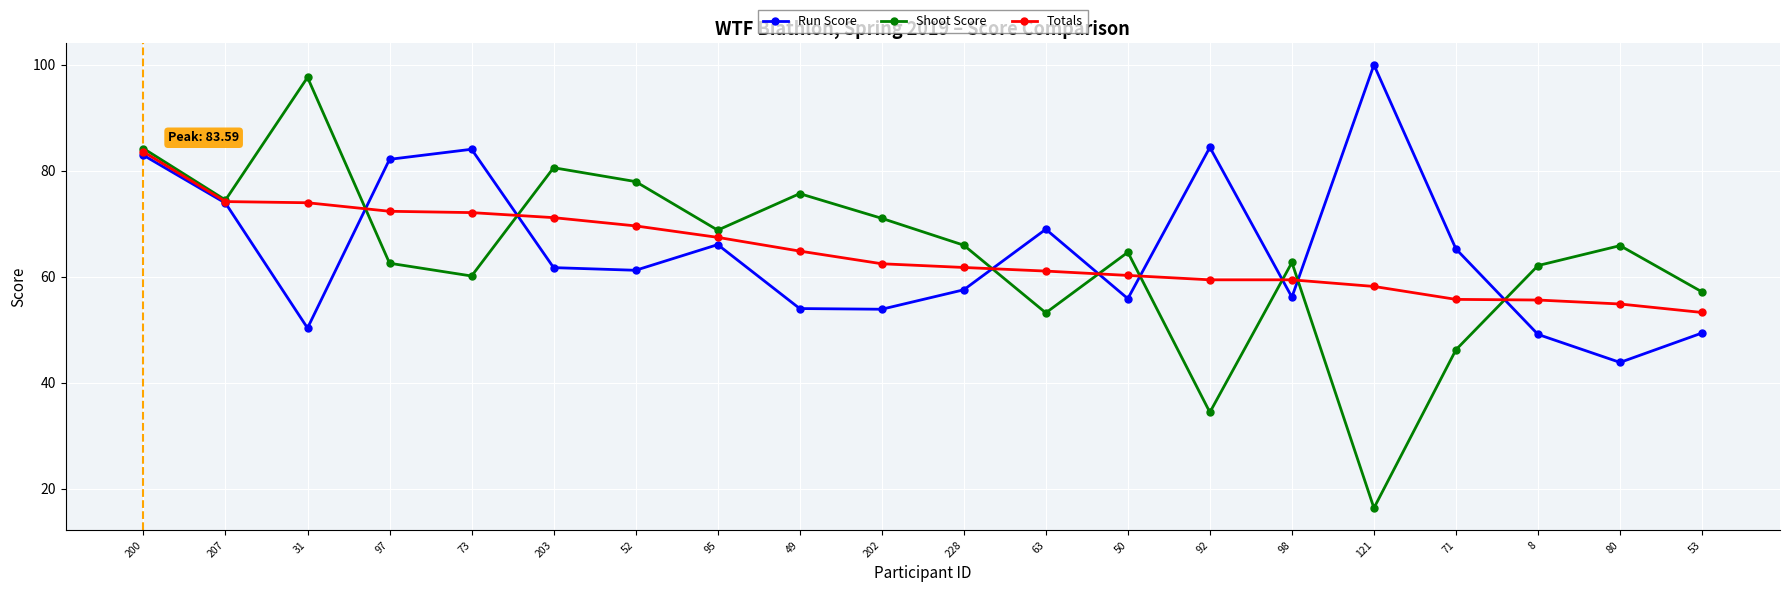

Is it true that Shoot Score equals 141.2 at 203?

False